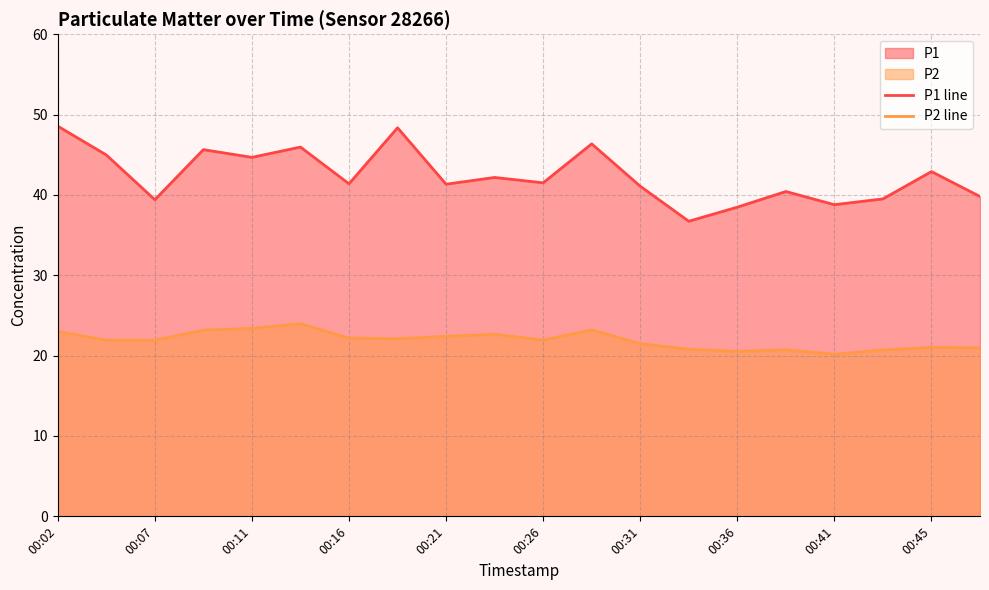

How many distinct data groups are displayed?

2